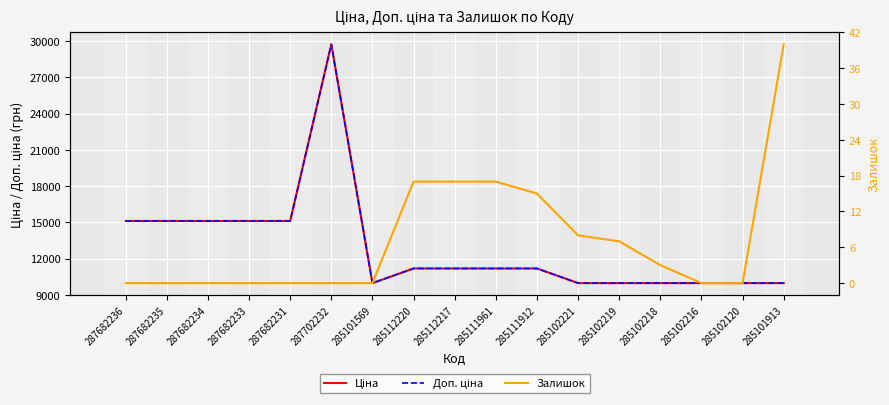

The value of Доп. ціна at 287682235 is 15120.0. True or false?

True